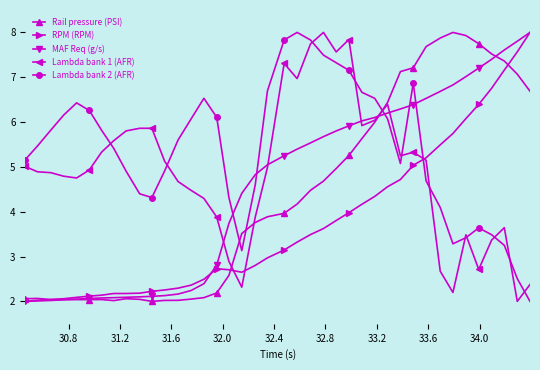

What is the minimum value for RPM (RPM)?

2.0